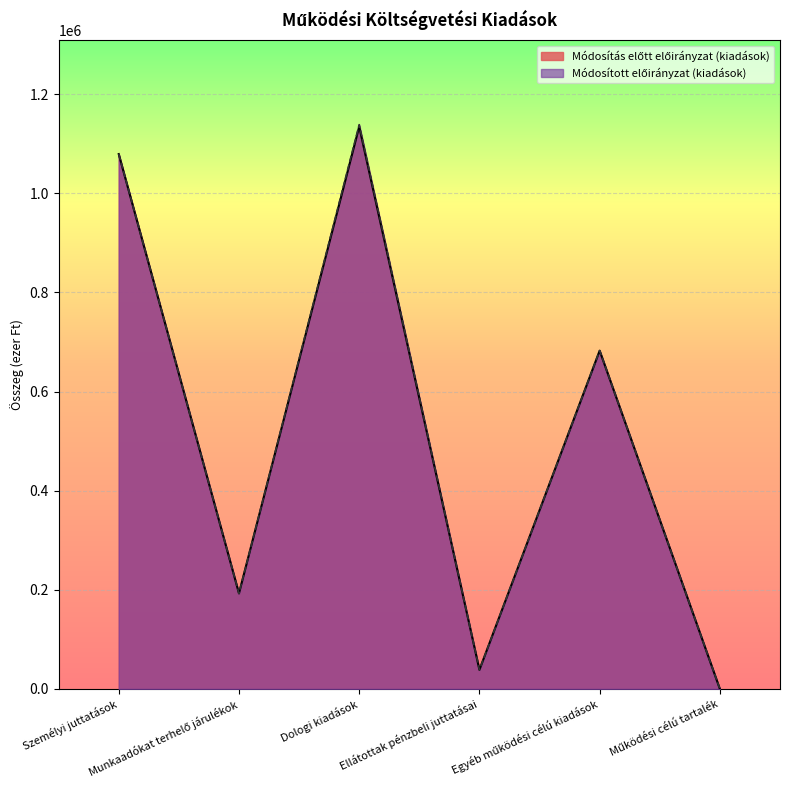

True or false: Módosítás előtt előirányzat (kiadások) has a value of 0 at Működési célú tartalék.

True